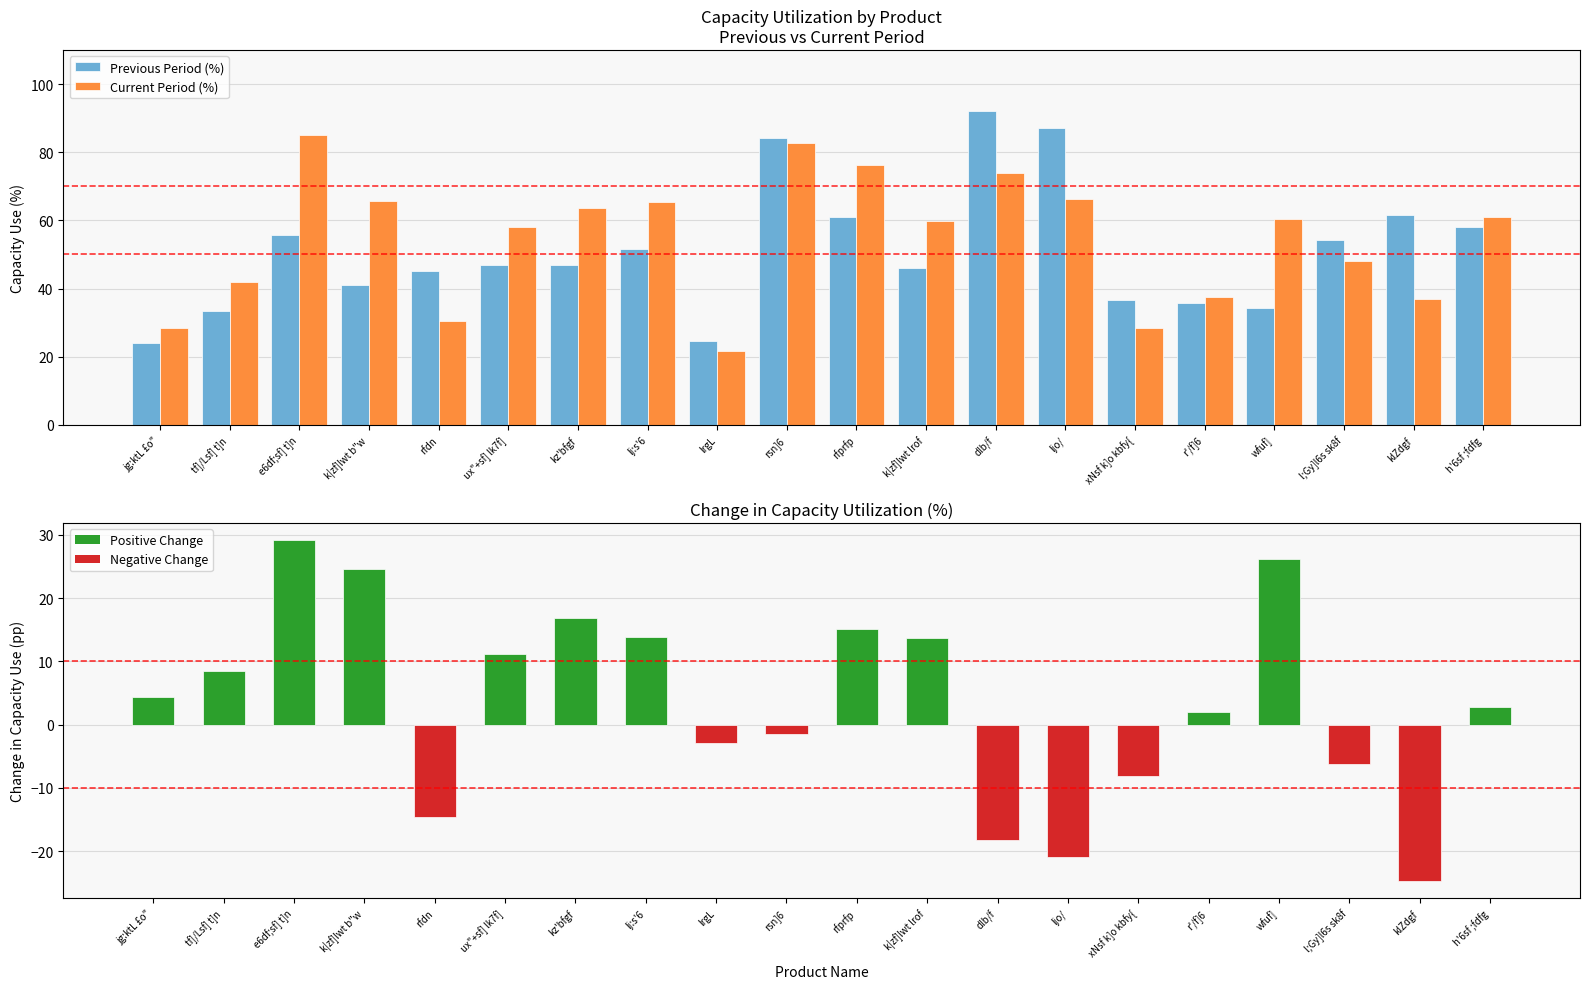

Which series has the largest total across all categories?

Current Period (%)